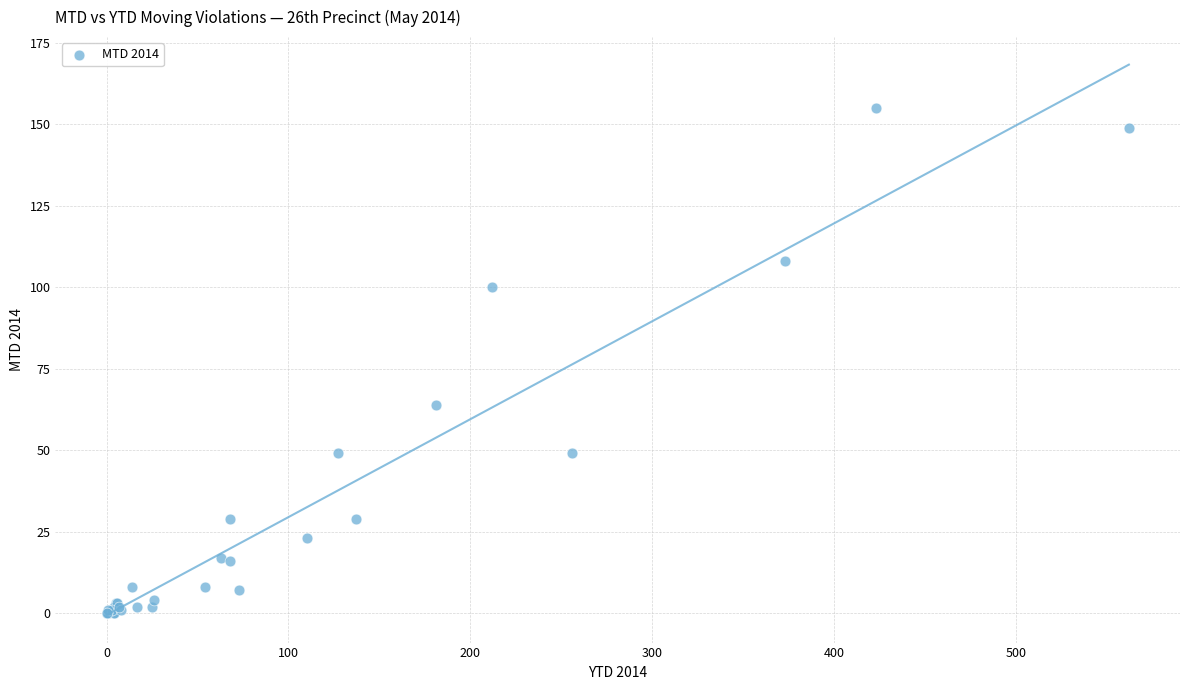

What Y value in the scatter plot is closest to 77?

64